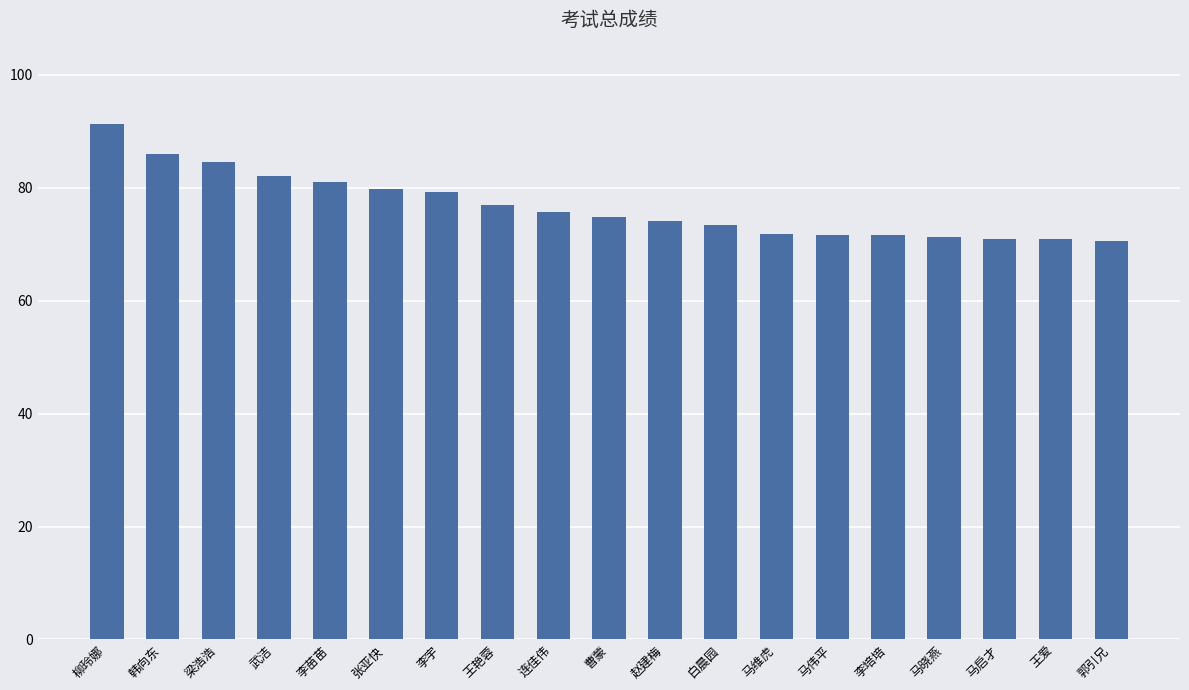

Between 白晨园 and 柳玲娜, which is larger?

柳玲娜